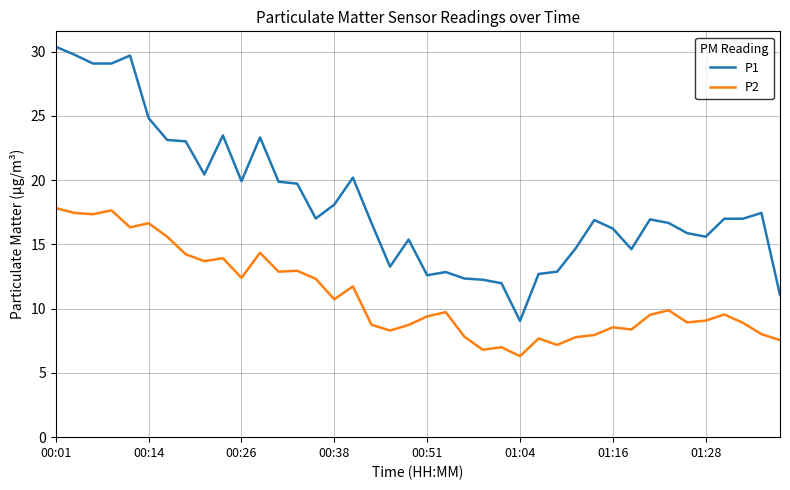

What is the greatest value displayed?

30.4